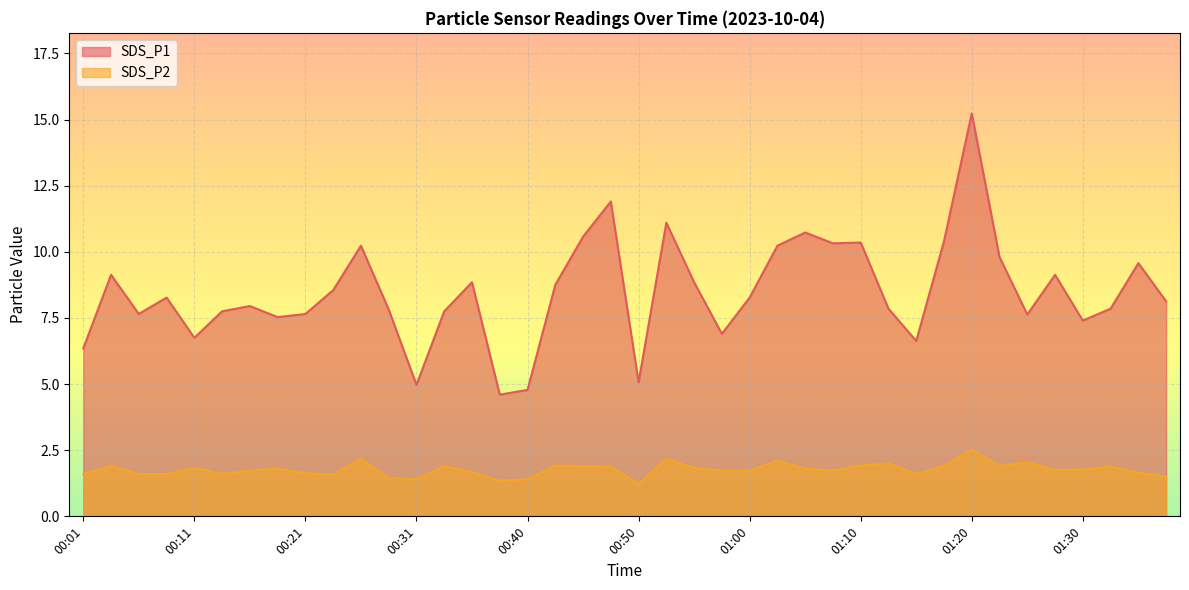

What is the smallest value displayed?

1.2